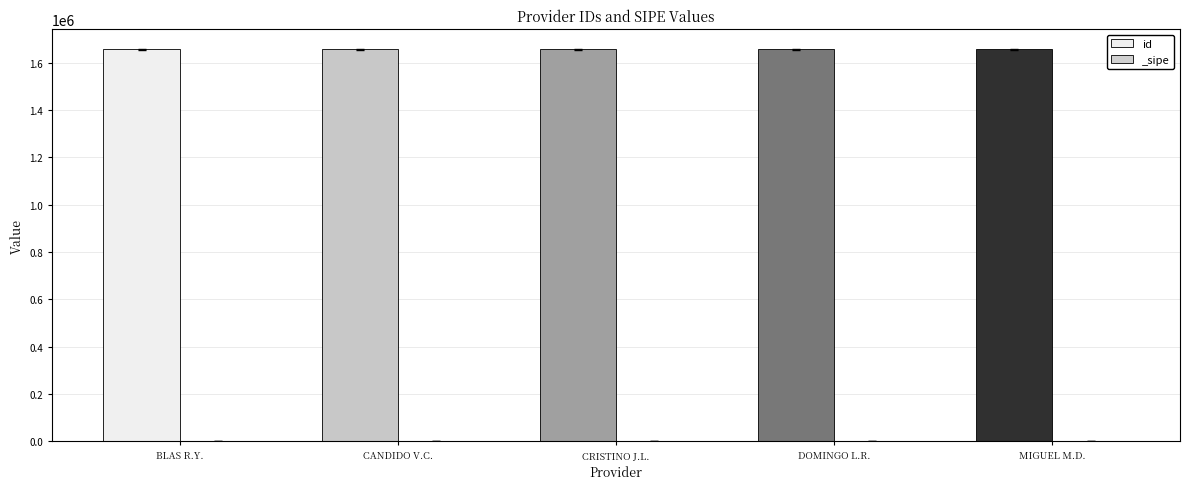

Which series has the largest total across all categories?

id